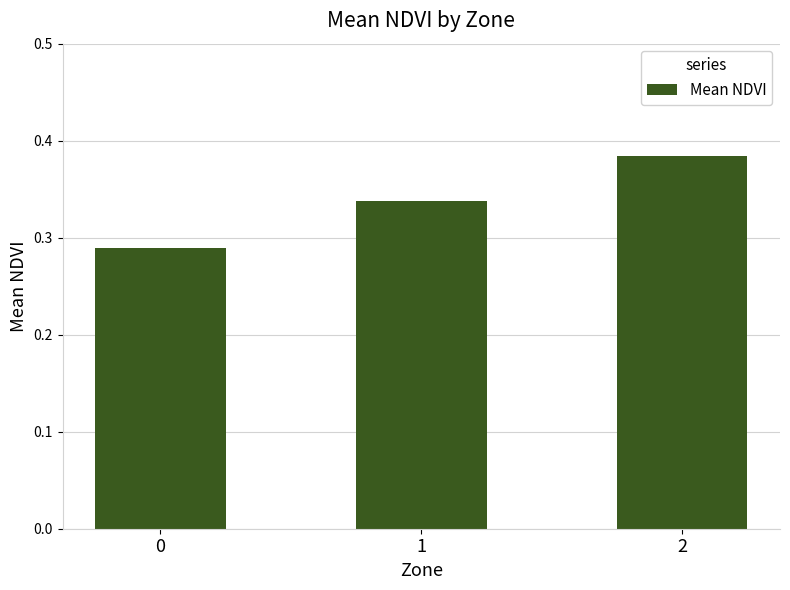

Rank the categories by value from highest to lowest.

2, 1, 0